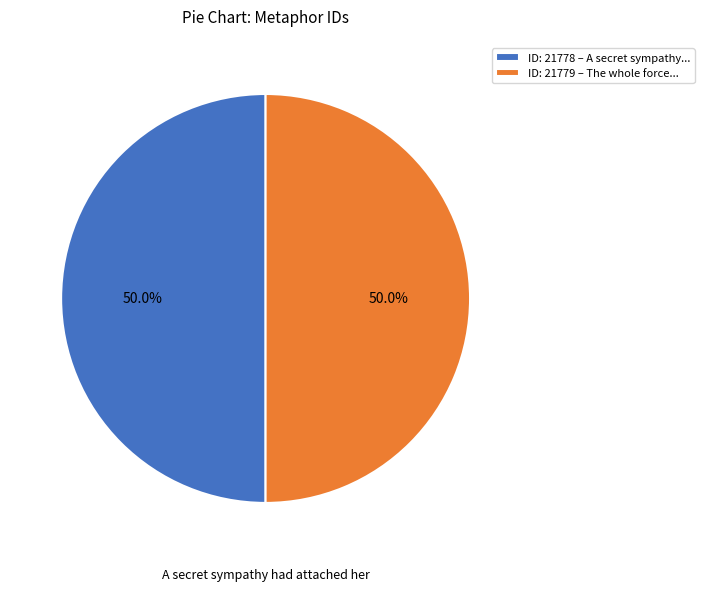

What portion of the pie excludes ID: 21779 – The whole force...?

50.0%